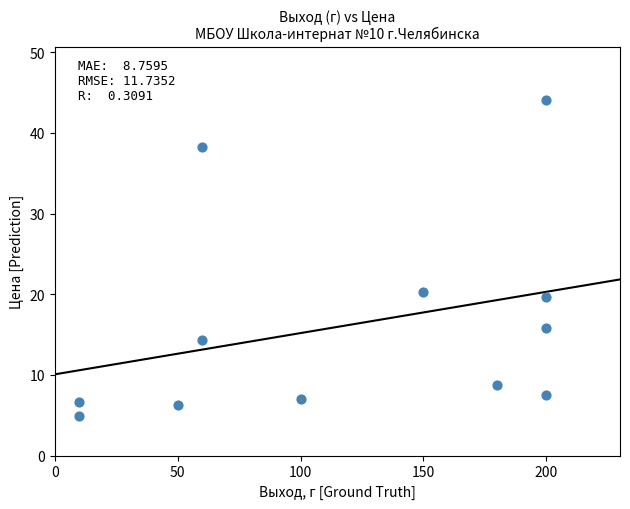

What is the average Y value?

16.1